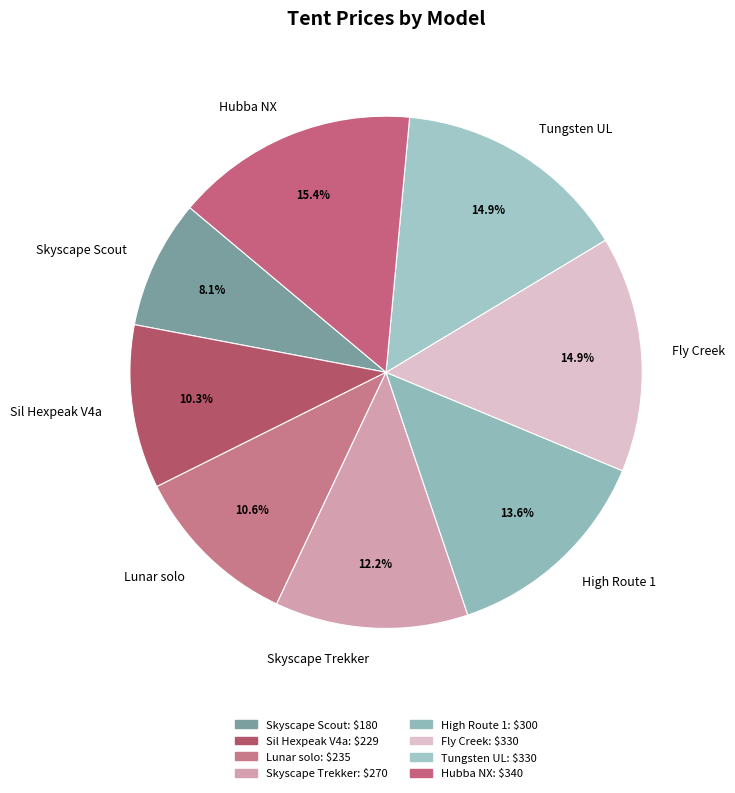

The Tungsten UL slice represents 7% of the pie. True or false?

False